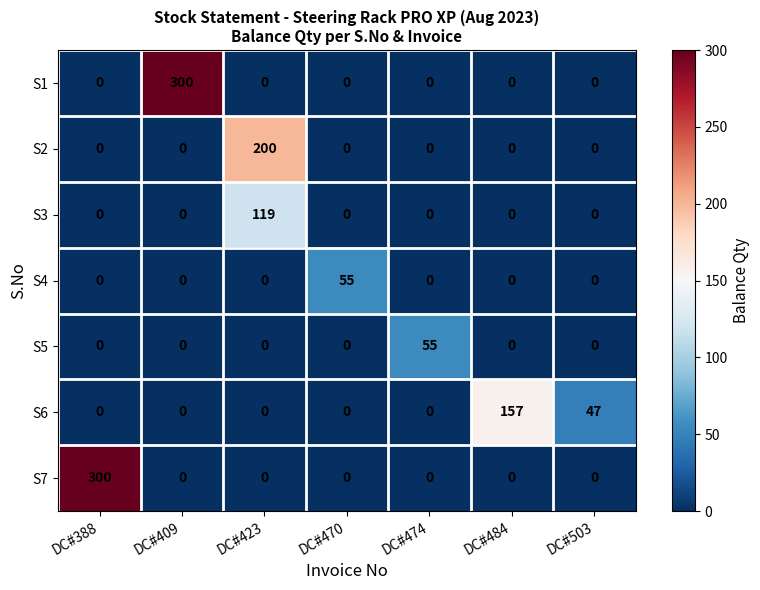

At which label does S4 reach its peak?

DC#470